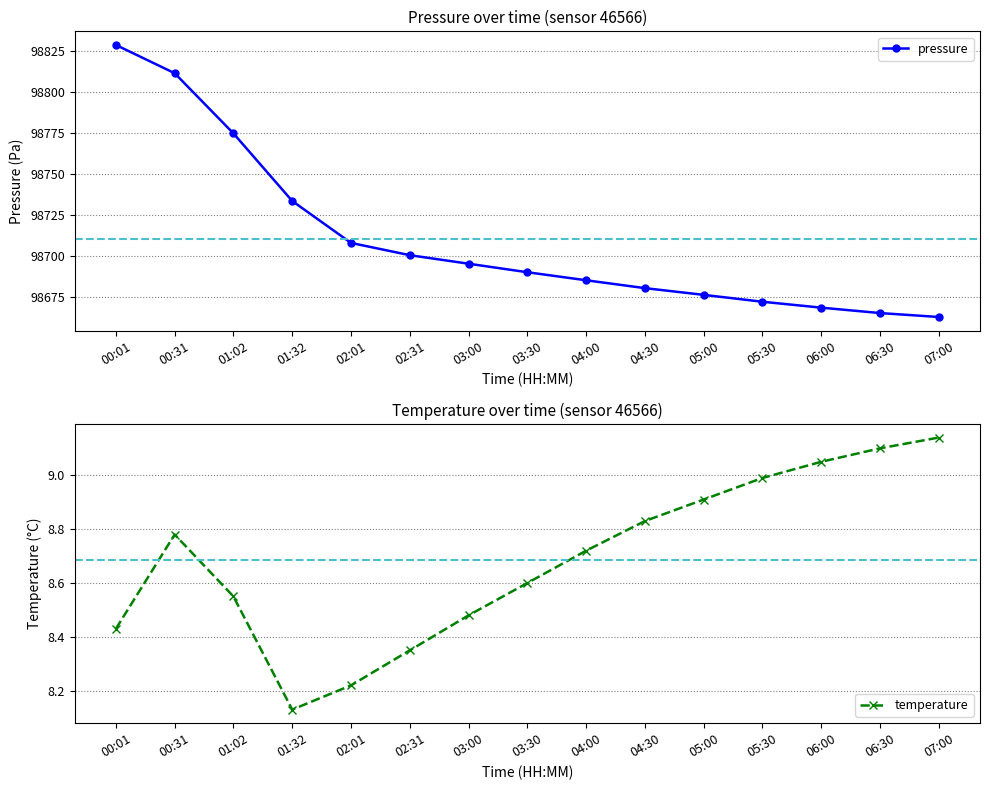

Which has a higher value, 06:30 or 06:00?

06:00